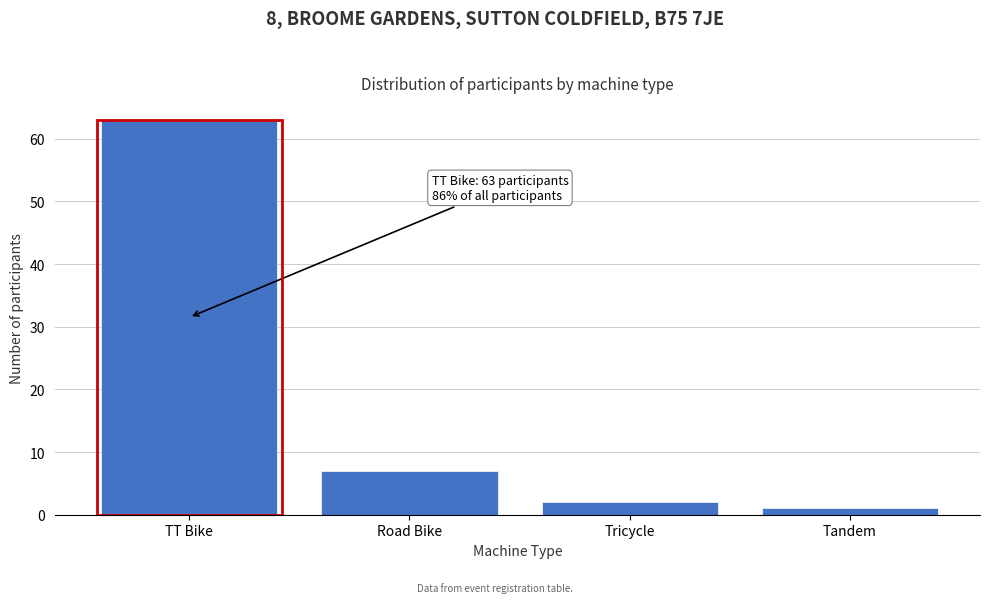

Reading left to right, extract all data points from this chart.

TT Bike=63	Road Bike=7	Tricycle=2	Tandem=1